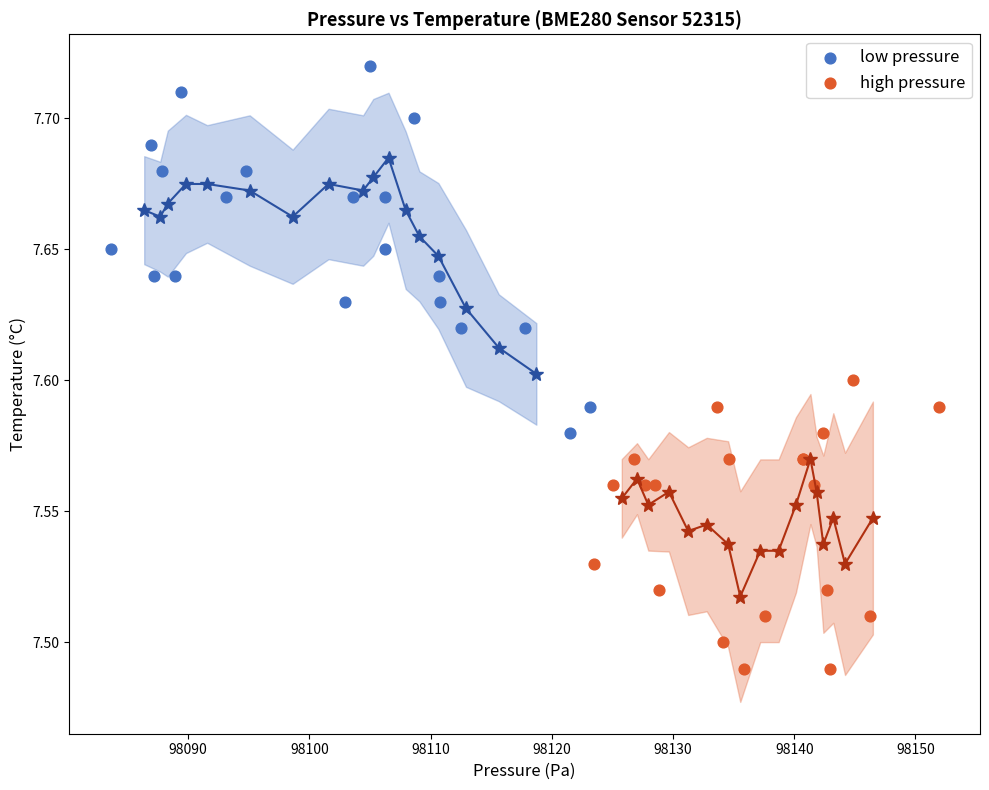

Which series reaches the maximum Y coordinate?

low pressure